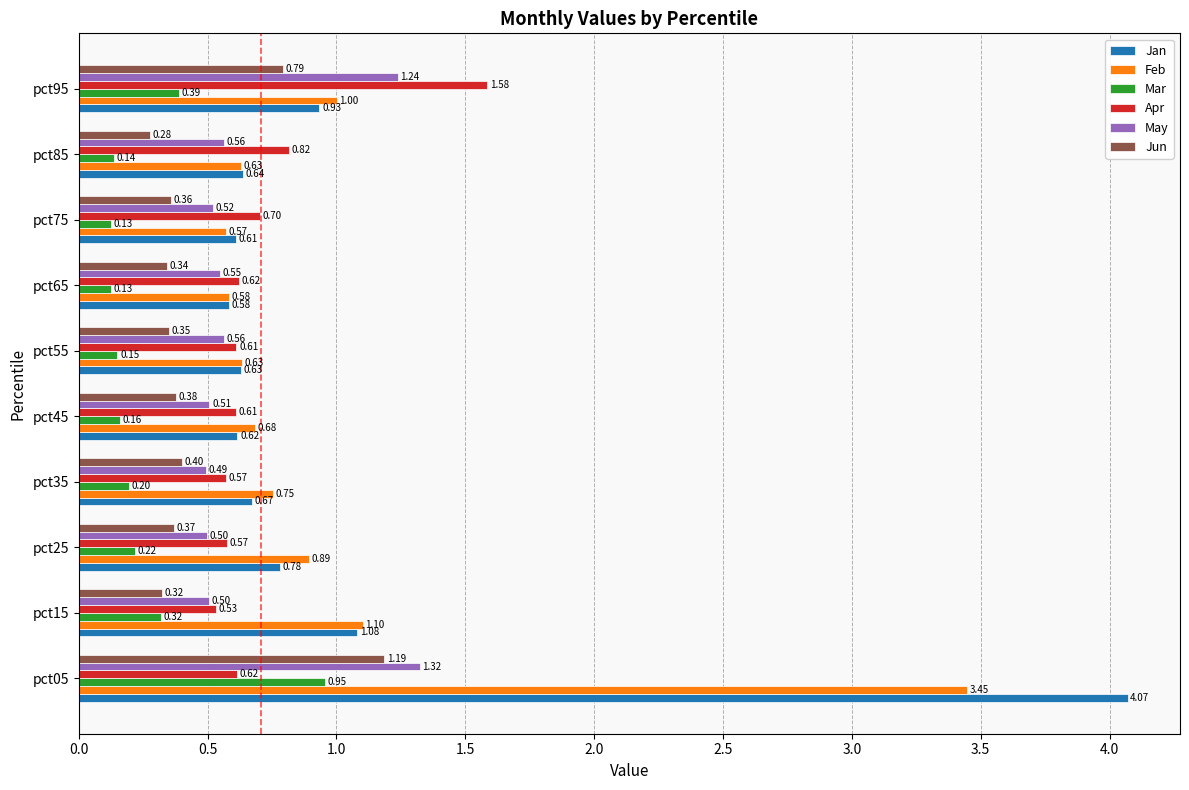

What are all the series names shown in the legend?

Jan, Feb, Mar, Apr, May, Jun